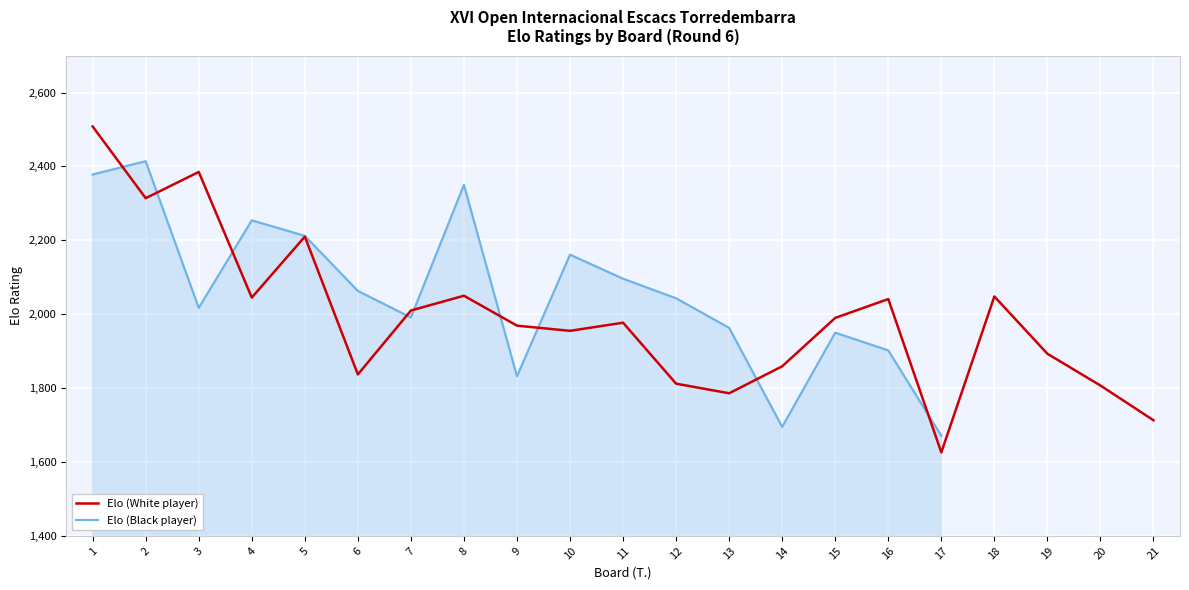

The value of Elo (White player) at 20 is 2549.2. True or false?

False